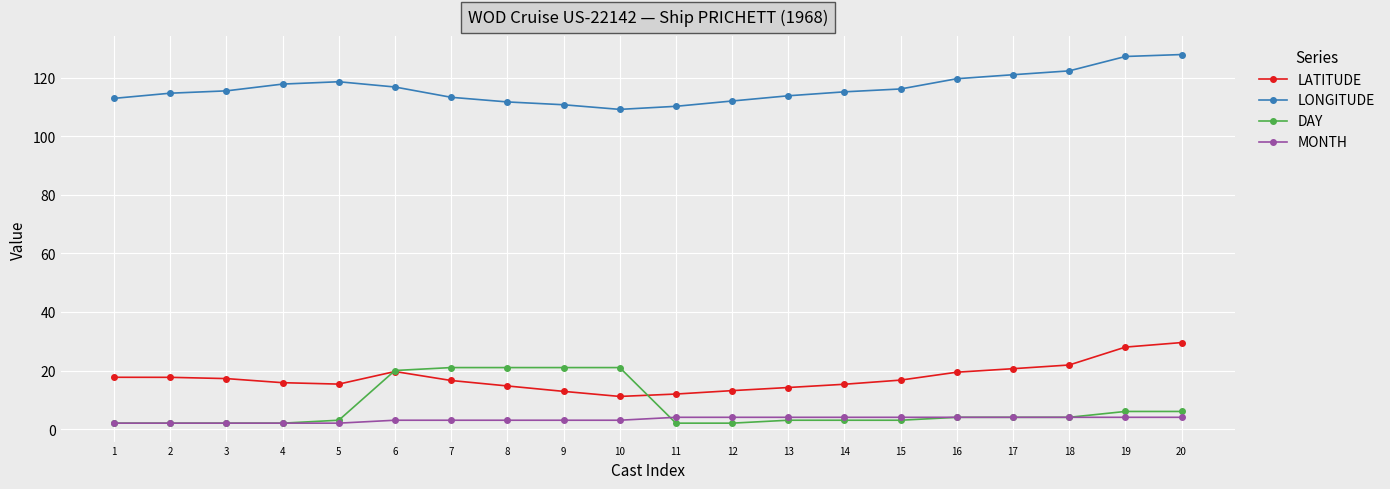

True or false: LONGITUDE and LATITUDE cross at least once.

False